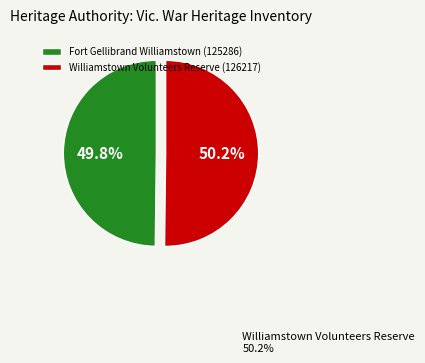

Approximately how many times larger is the value at Williamstown Volunteers Reserve compared to Fort Gellibrand Williamstown?

1.0